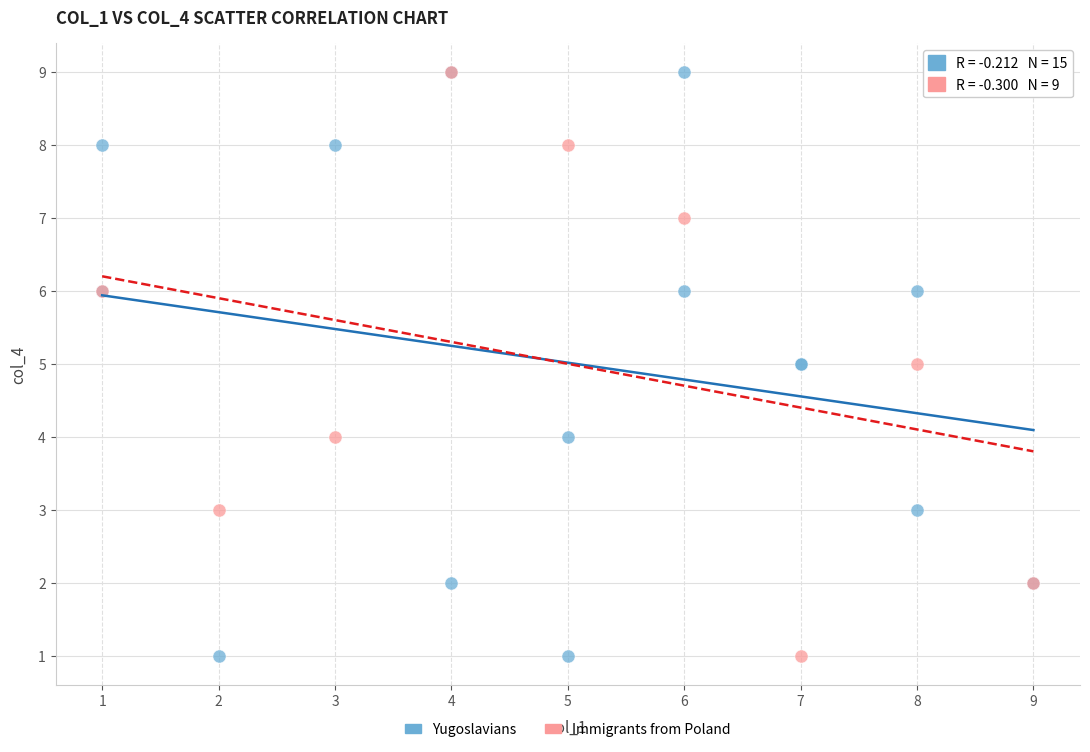

What are all the series names shown in the legend?

Yugoslavians, Immigrants from Poland